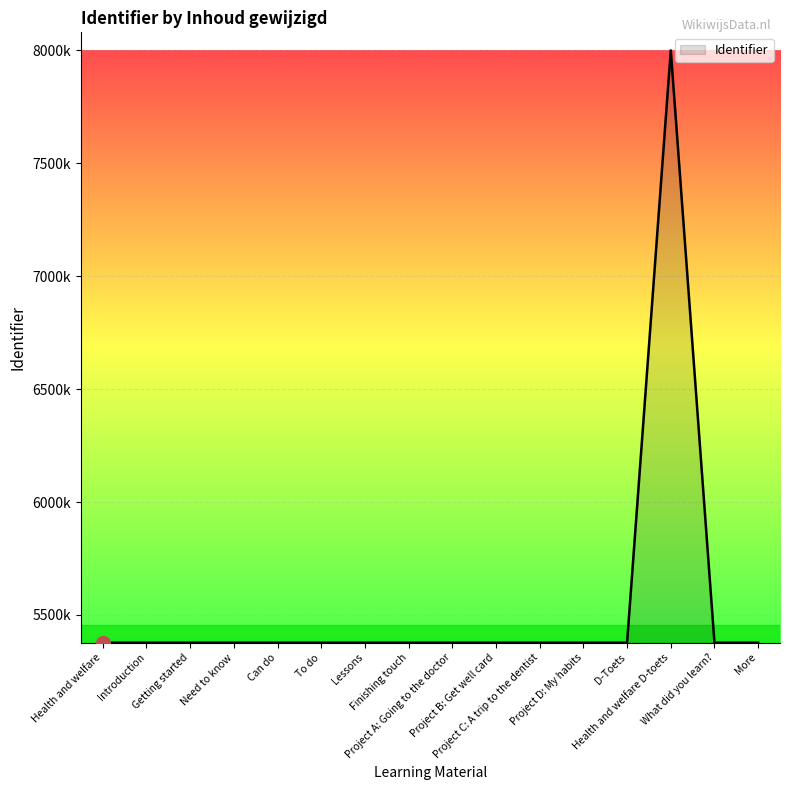

How many points are higher than both their immediate neighbors (excluding endpoints)?

1